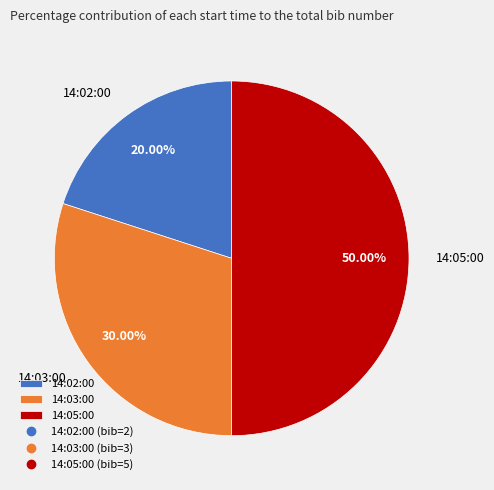

To the nearest percent, what is the average slice percentage?

33%